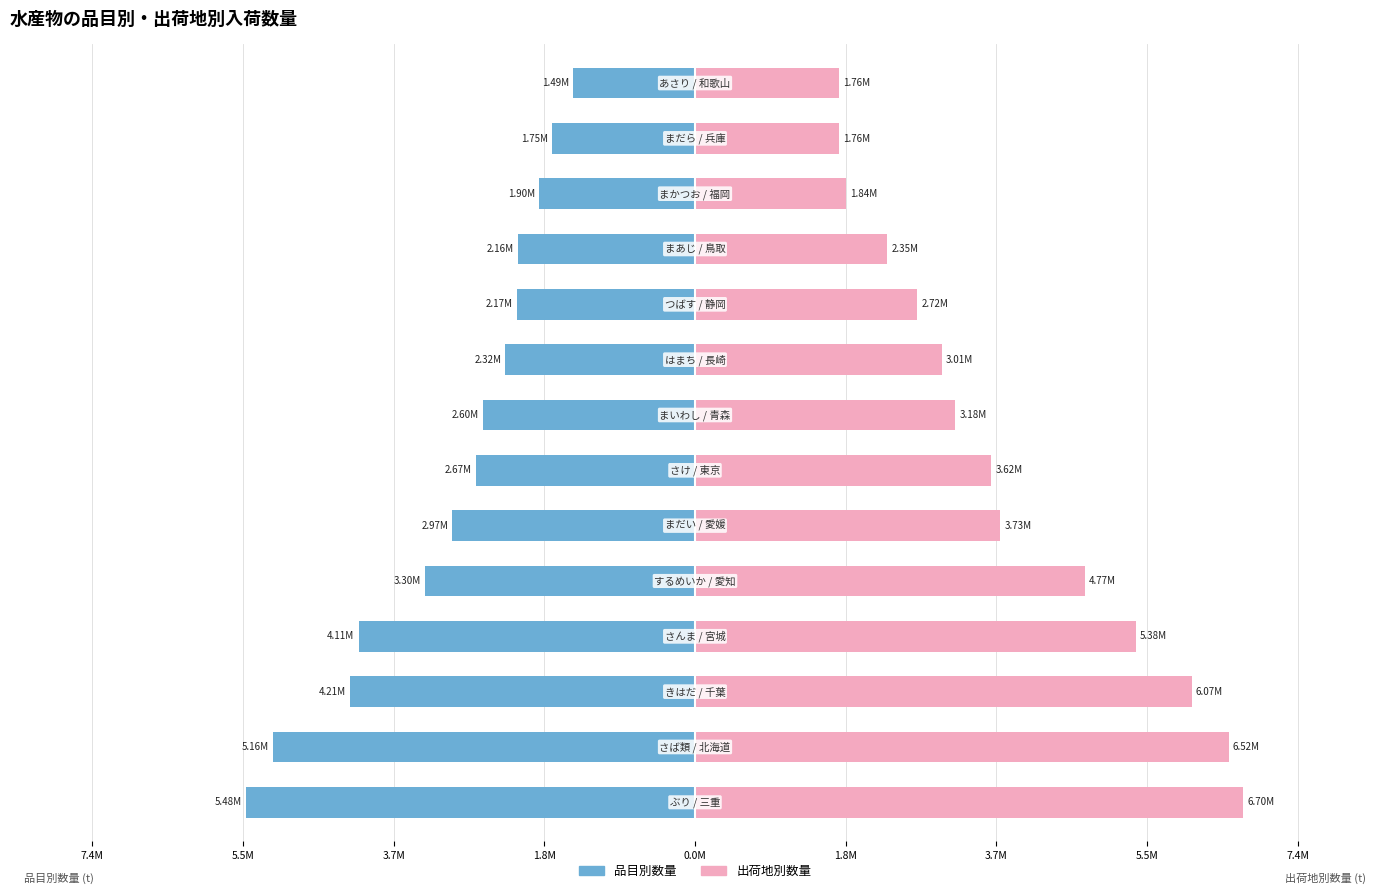

What is the minimum value shown in the chart?

-5484878